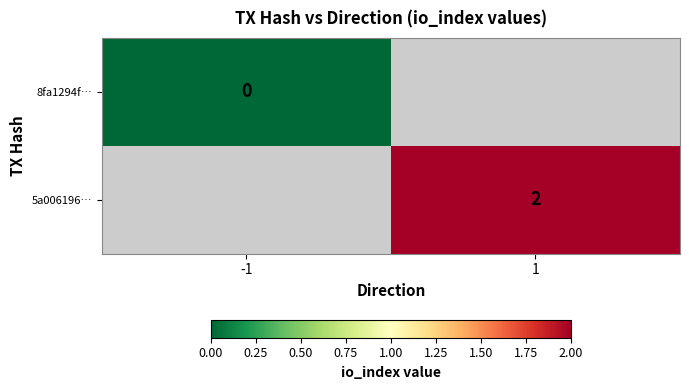

The value of 5a006196… at 1 is 3. True or false?

False